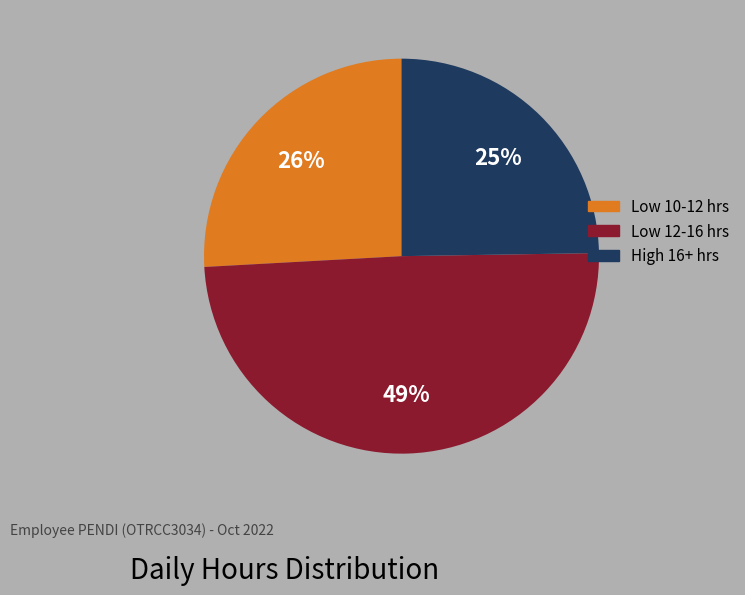

To the nearest percent, what is the average slice percentage?

33%